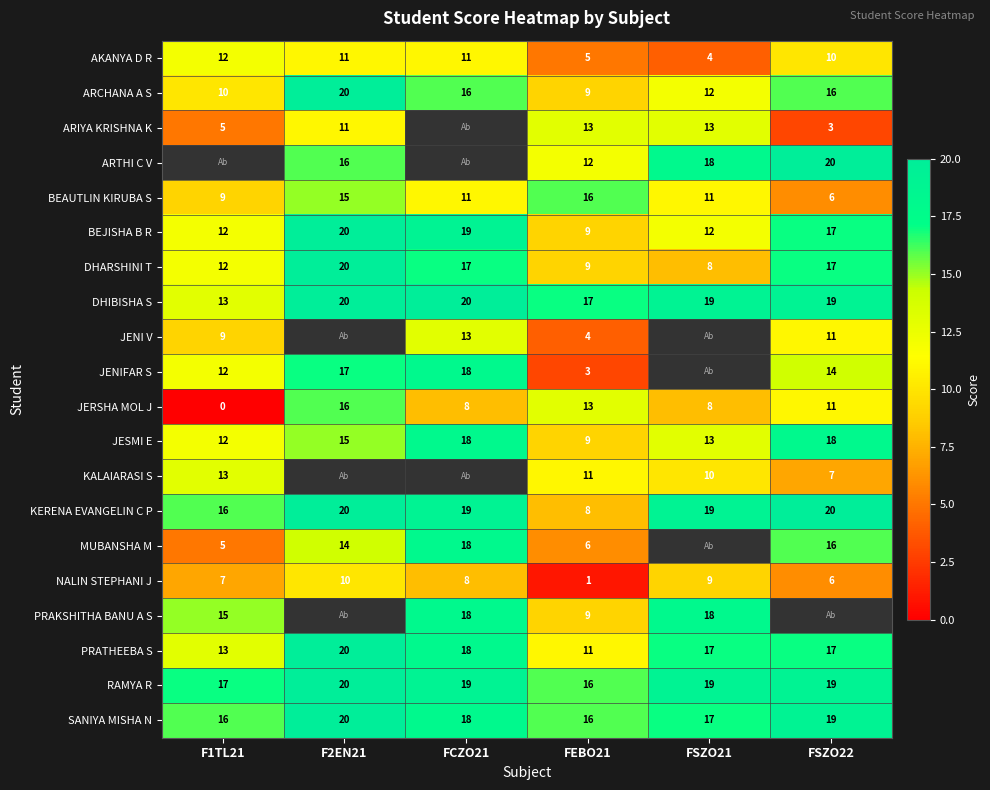

At which label does KERENA EVANGELIN C P first exceed 19?

F2EN21